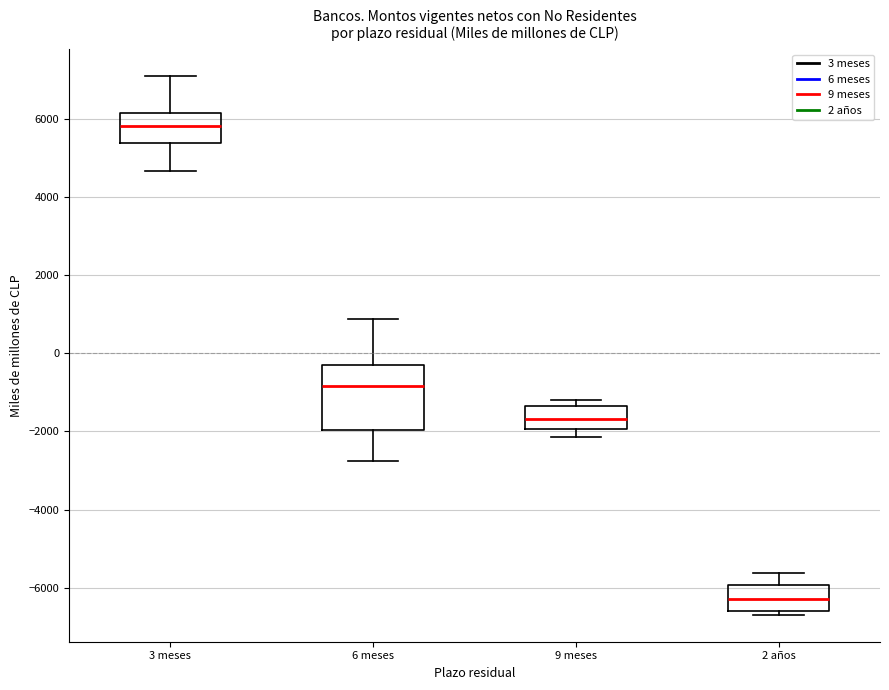

Which box's median line is the highest?

3 meses